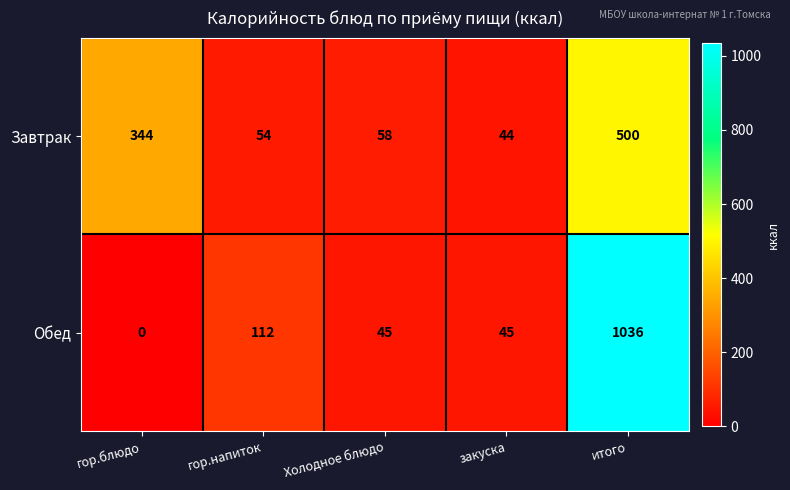

What is the difference between the maximum and minimum values in the Завтрак series?

456